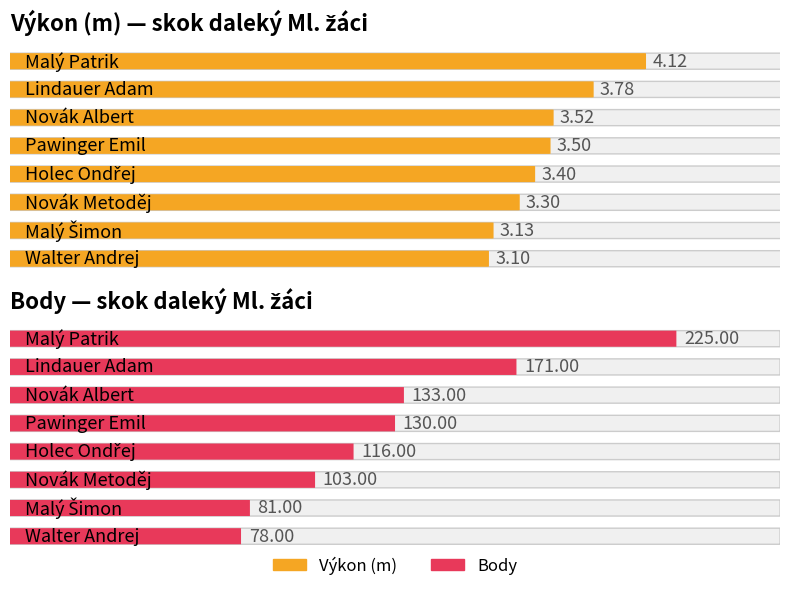

At how many categories does at least one series exceed 150?

2